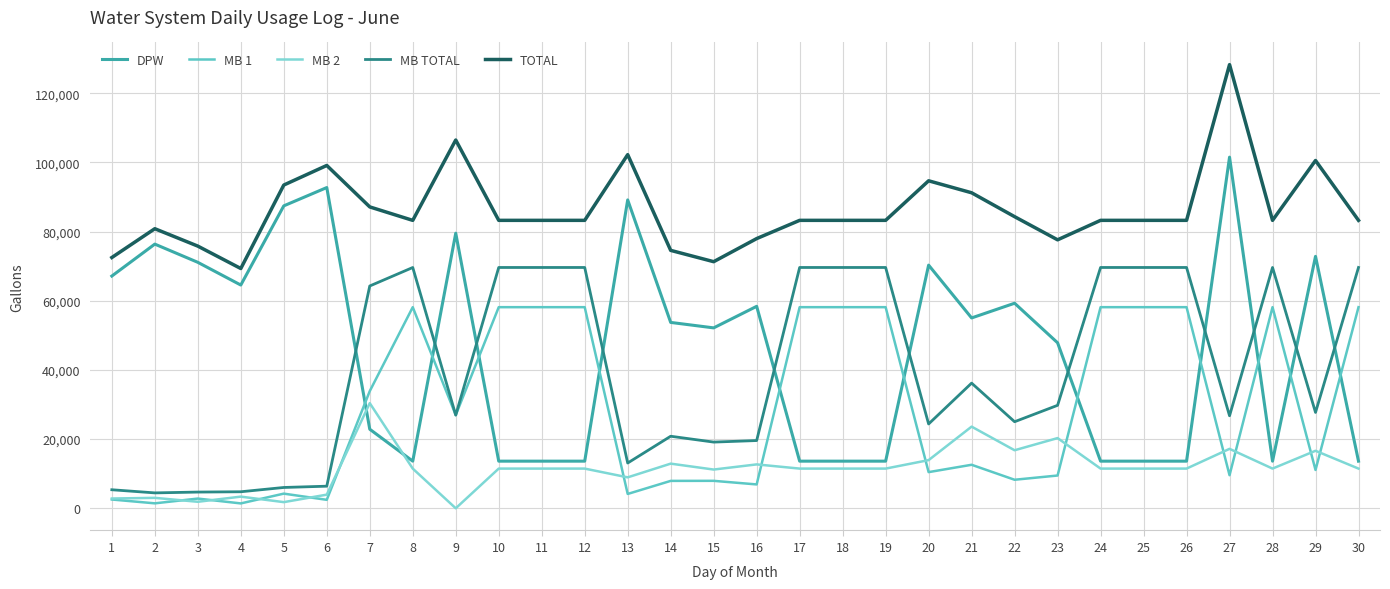

At how many categories does at least one series exceed 26001?

30